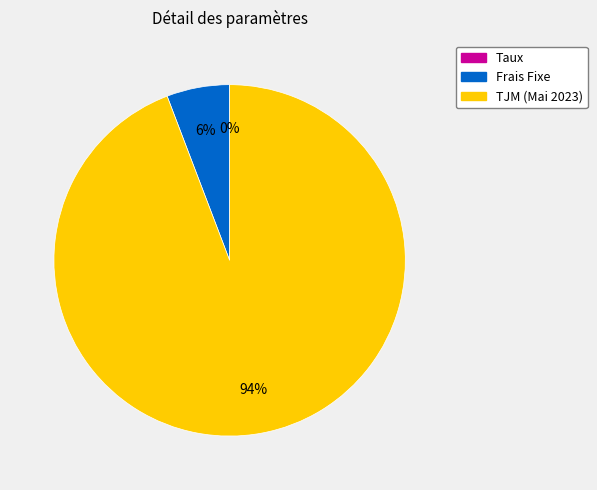

True or false: TJM (Mai 2023) accounts for 94% of the total.

True